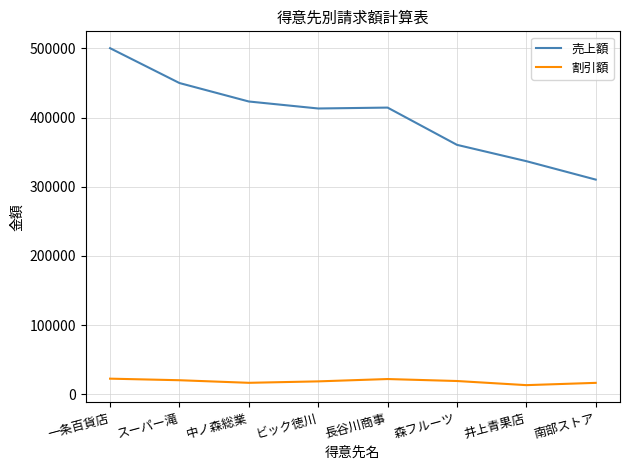

What is the minimum value for 割引額?

13145